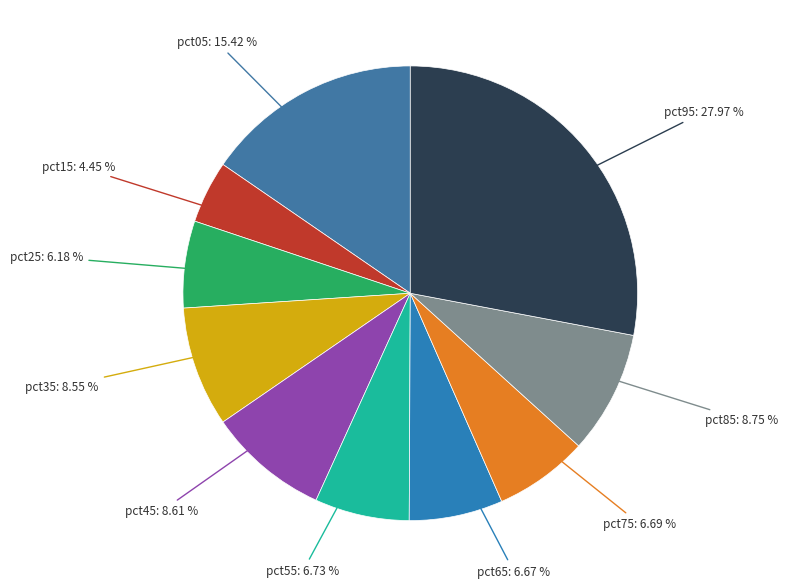

How many slices are in this pie chart?

10